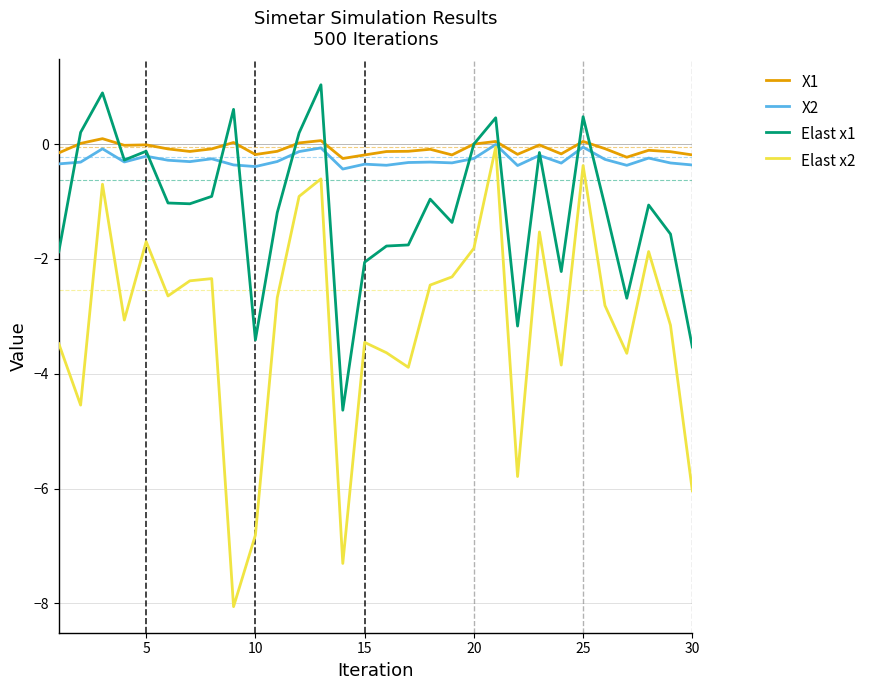

True or false: Elast x1 and Elast x2 cross at least once.

False